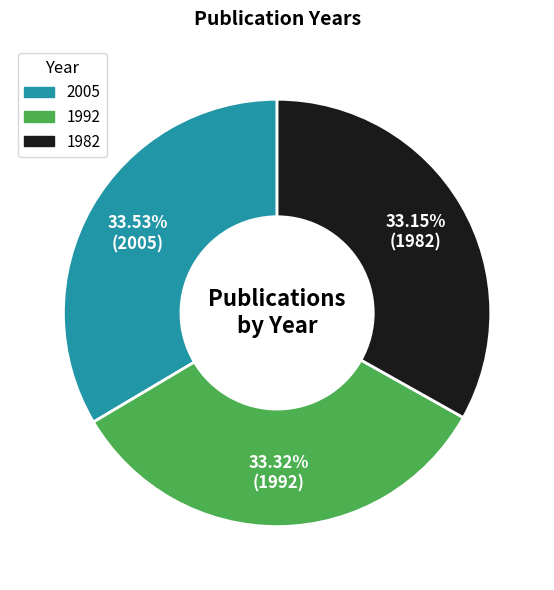

How many slices are in this pie chart?

3